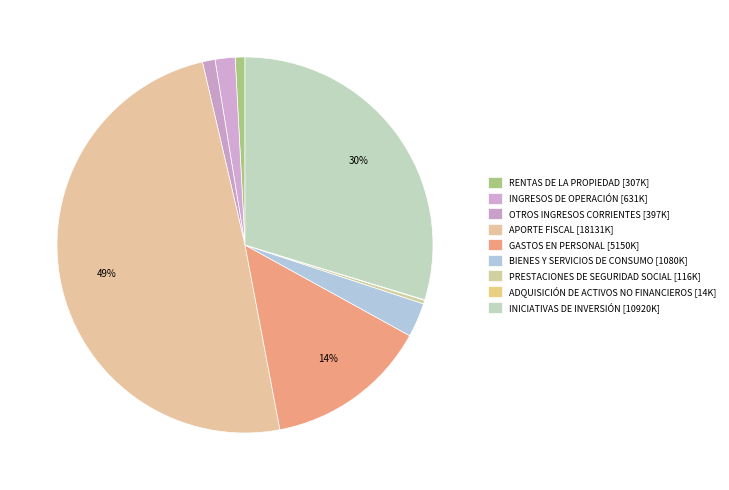

To the nearest percent, what portion does RENTAS DE LA PROPIEDAD represent?

1%